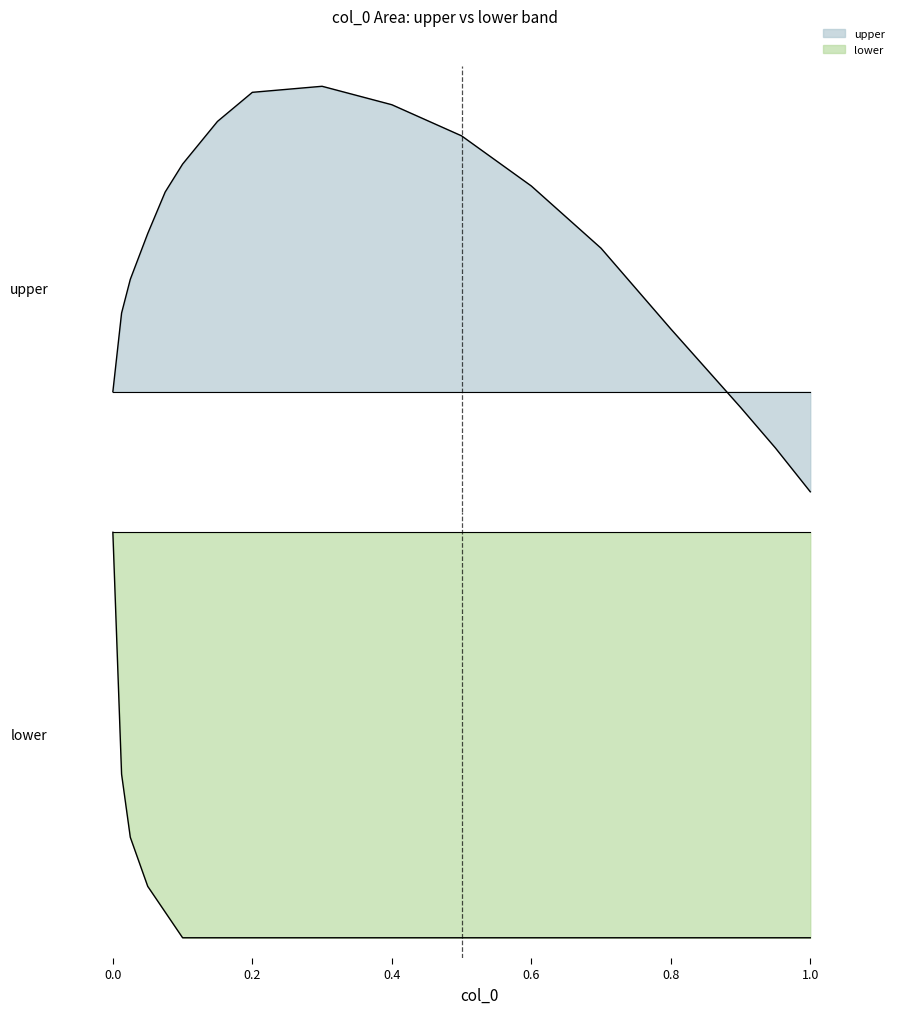

At which category is the sum across all series the highest?

0.3